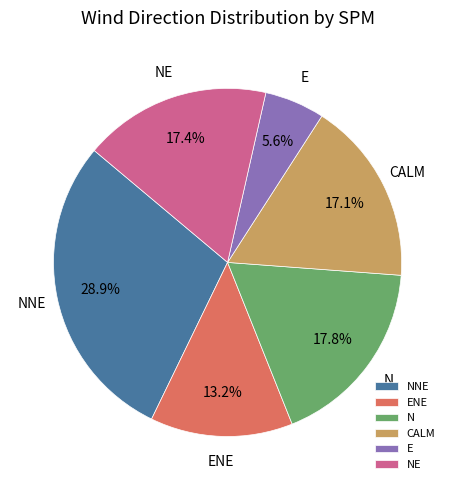

Combined, do ENE and N account for over 50%?

No